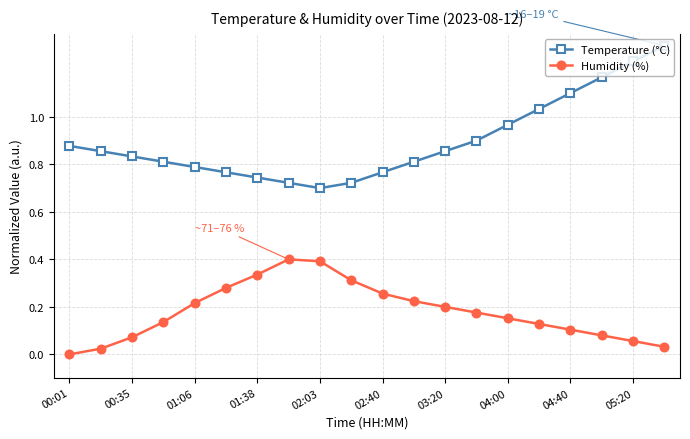

What is the highest value of the Temperature (°C) series?

1.3